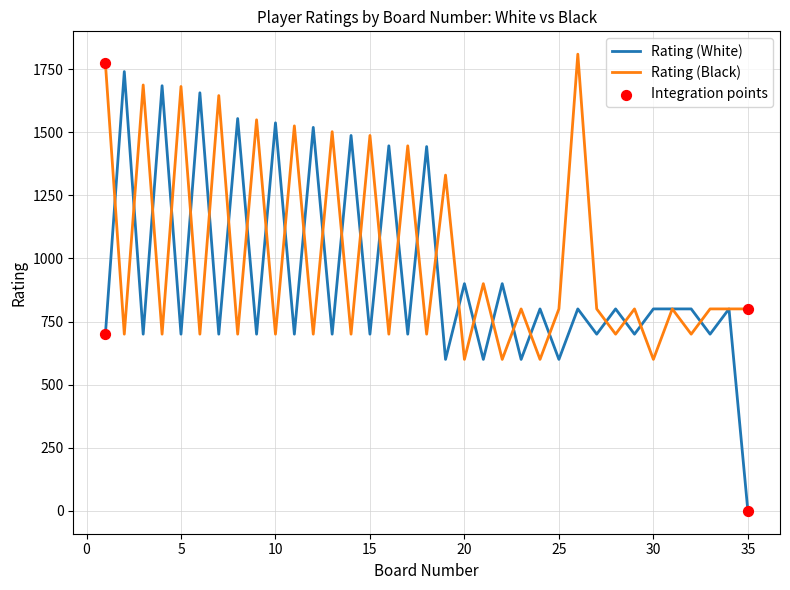

Which series has the largest range (max minus min)?

Rating (White)